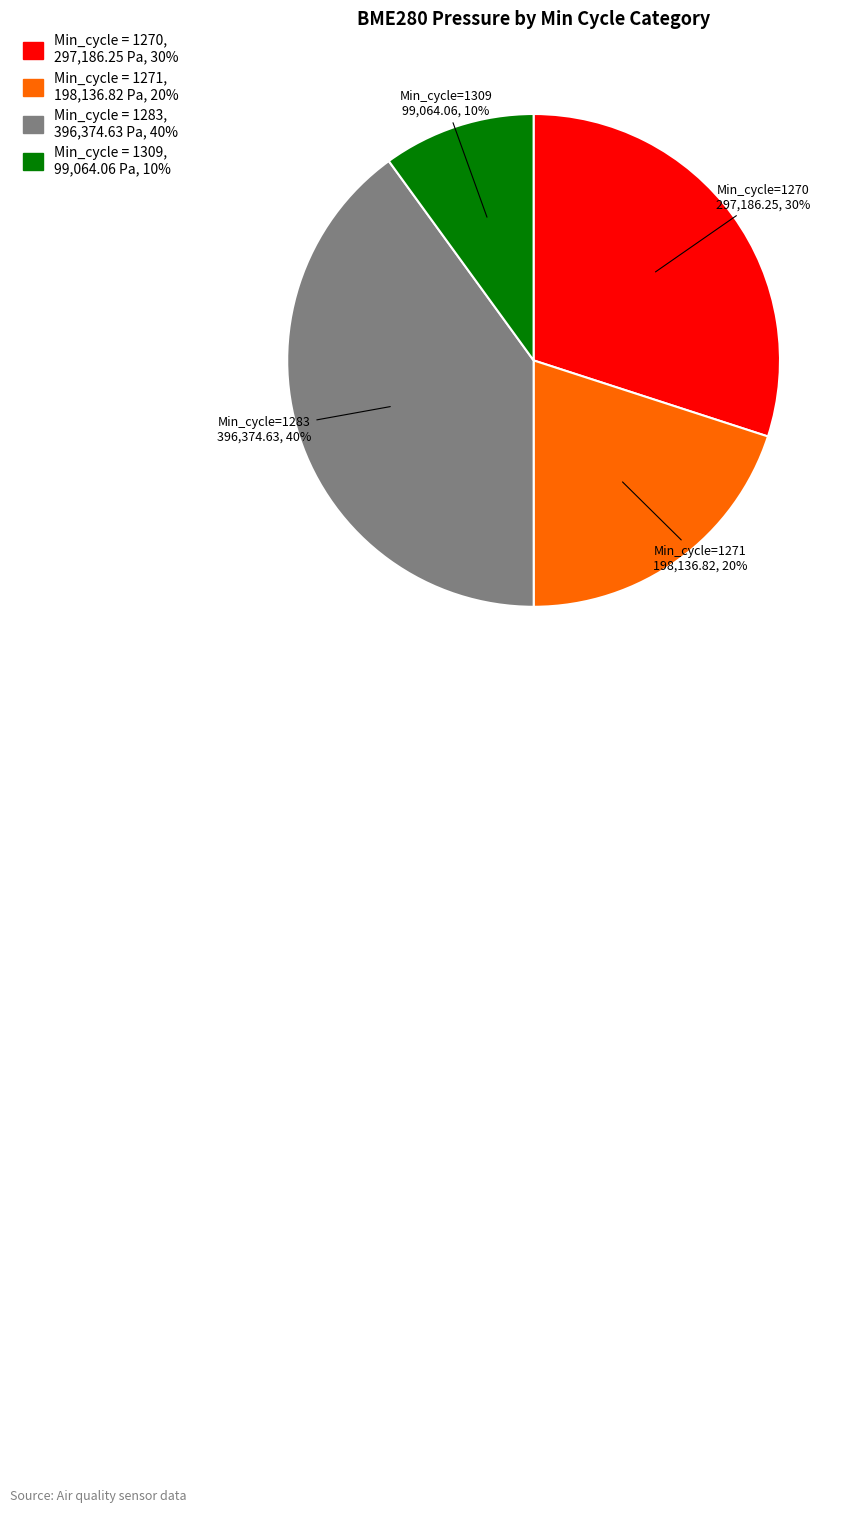

The Min_cycle=1270 slice represents 21% of the pie. True or false?

False